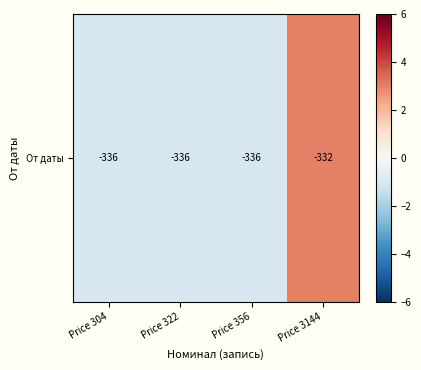

What is the greatest value displayed?

3